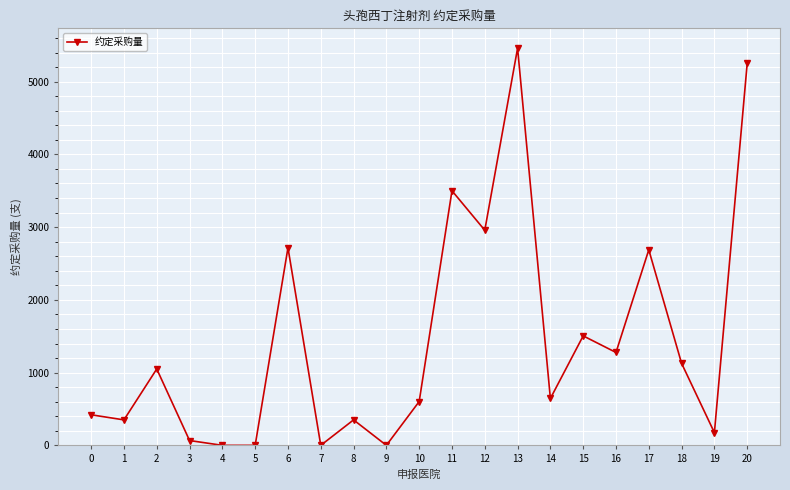

What is the greatest value displayed?

5460